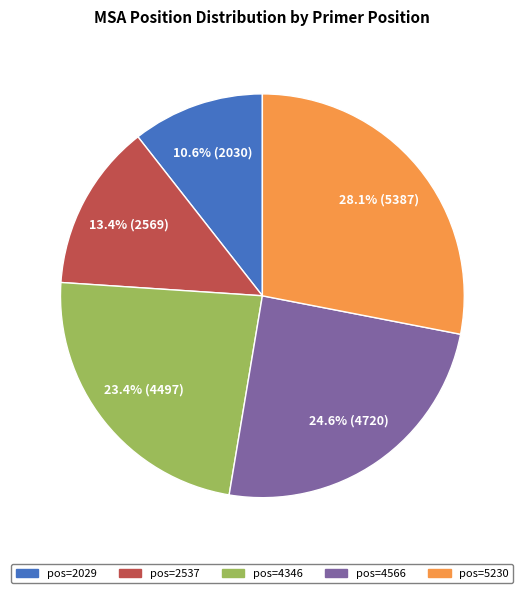

To the nearest percent, what is the average slice percentage?

20%